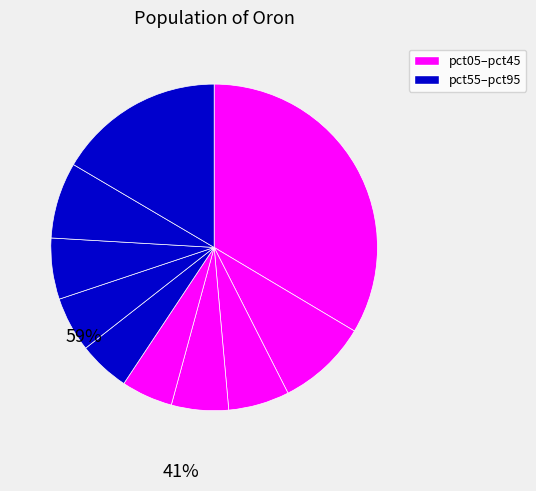

Is there a majority slice in this chart?

No